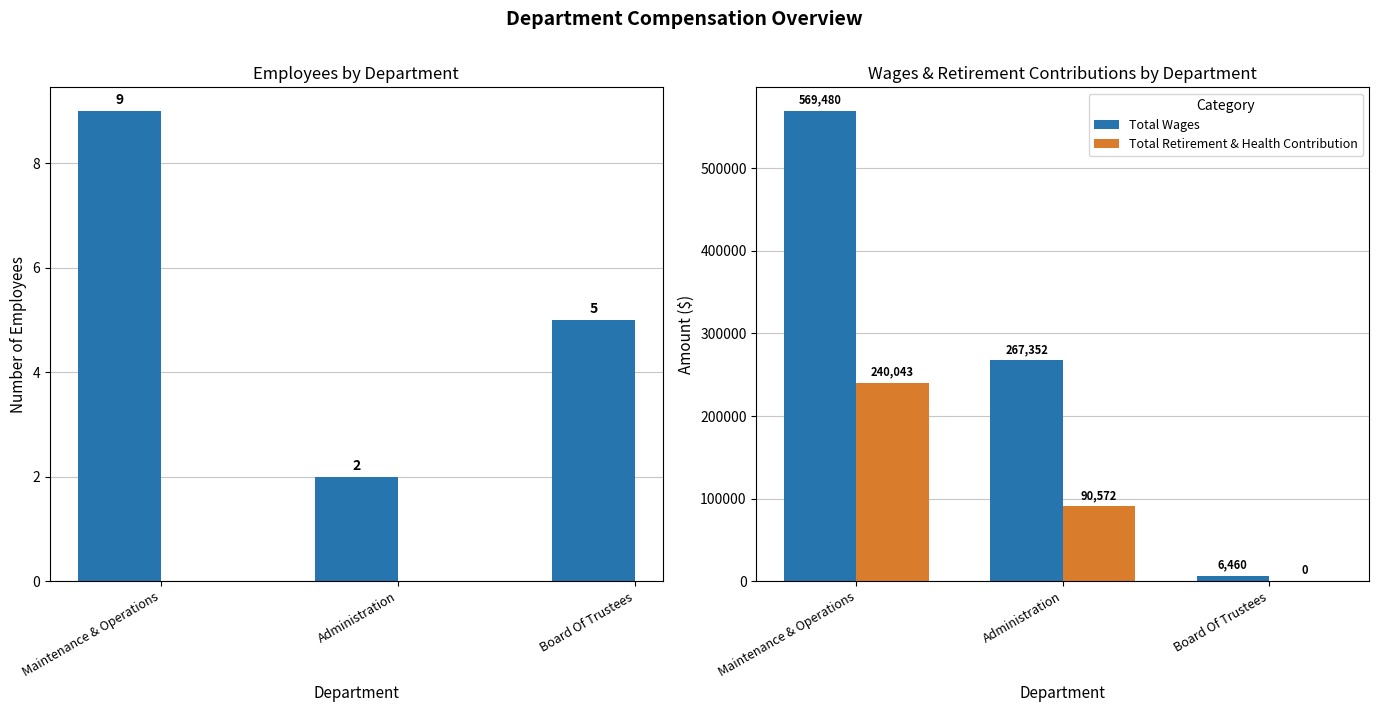

What is the sum of all Total Wages values?

843292